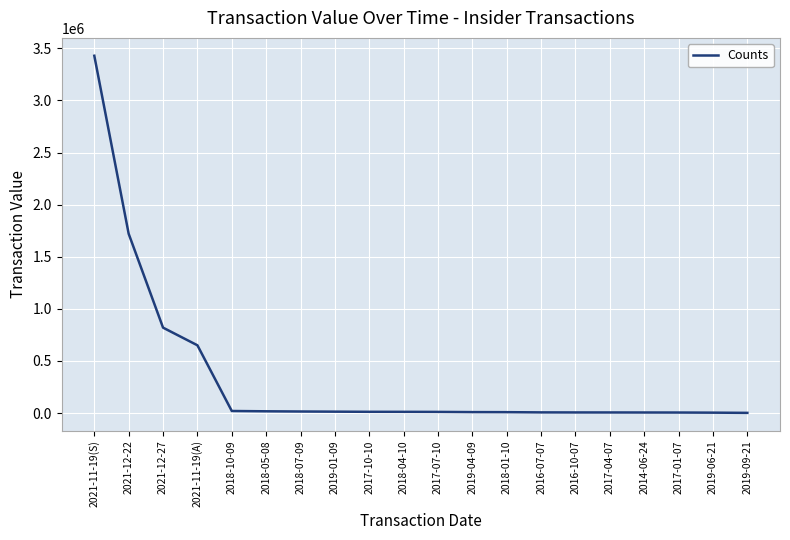

What is the sum of the values at 2018-04-10 and 2019-09-21?

12806